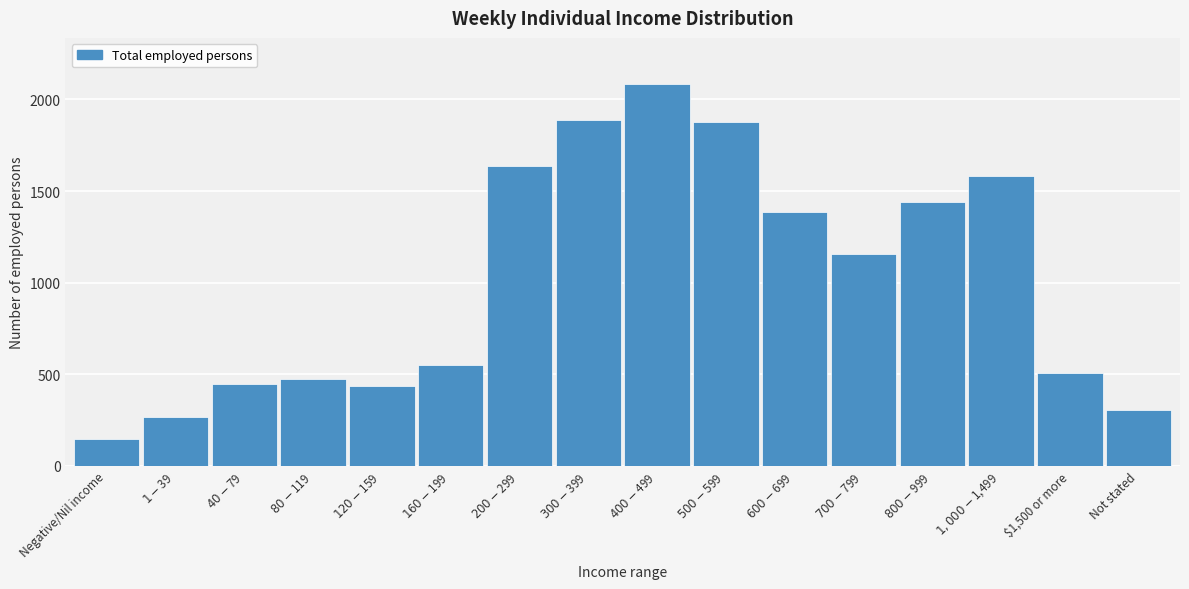

Reading left to right, what are all the values shown in this chart?

148	268	449	471	433	548	1639	1887	2086	1876	1388	1154	1441	1582	504	306